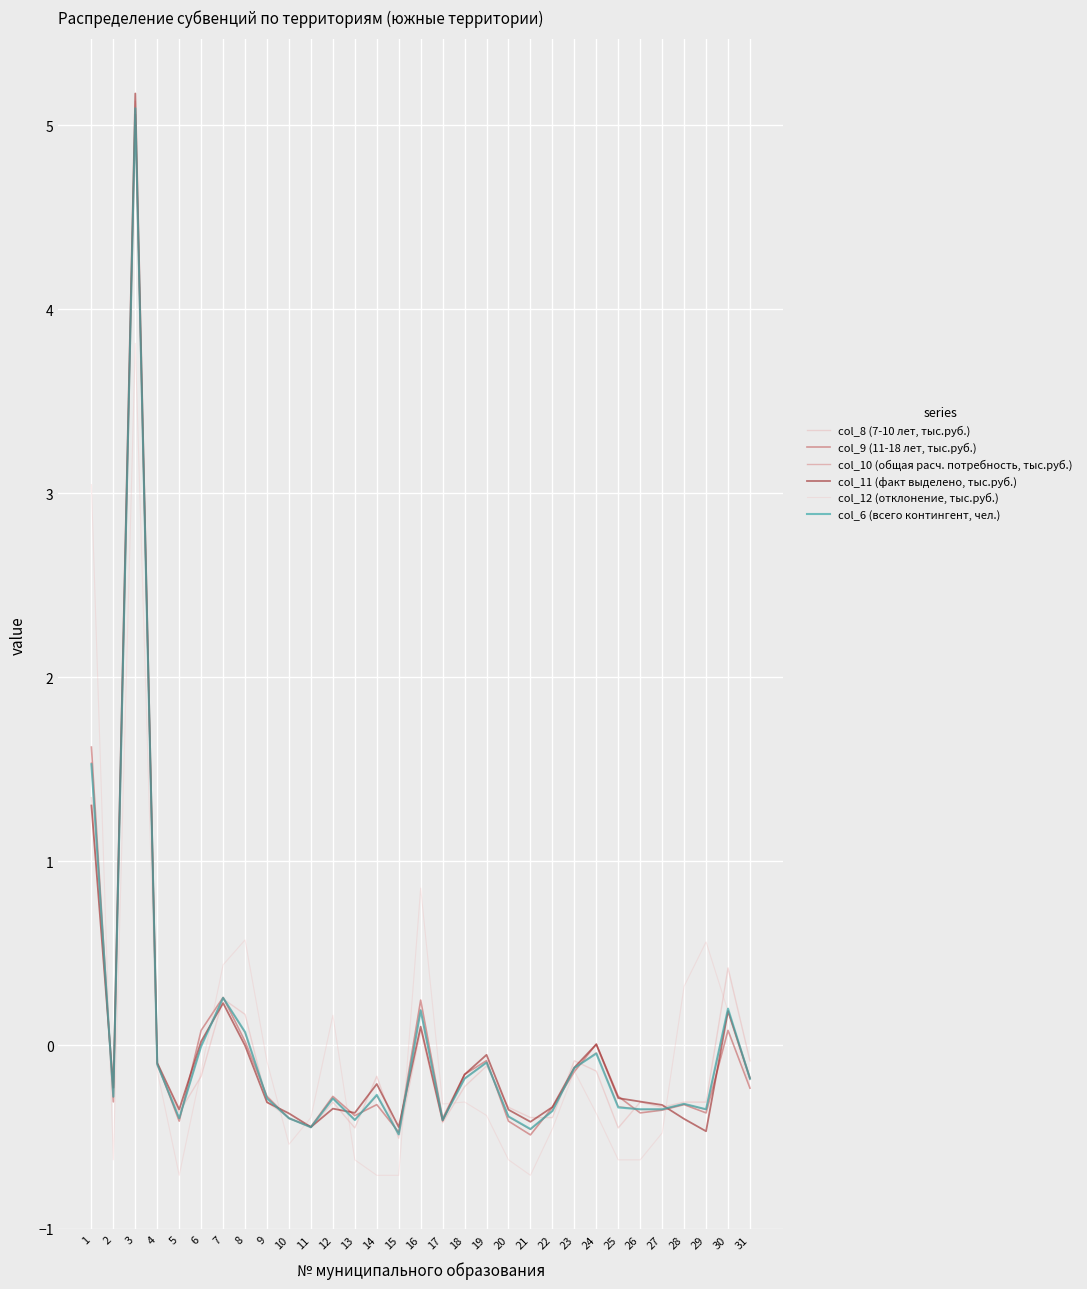

How many lines are shown in the chart?

6